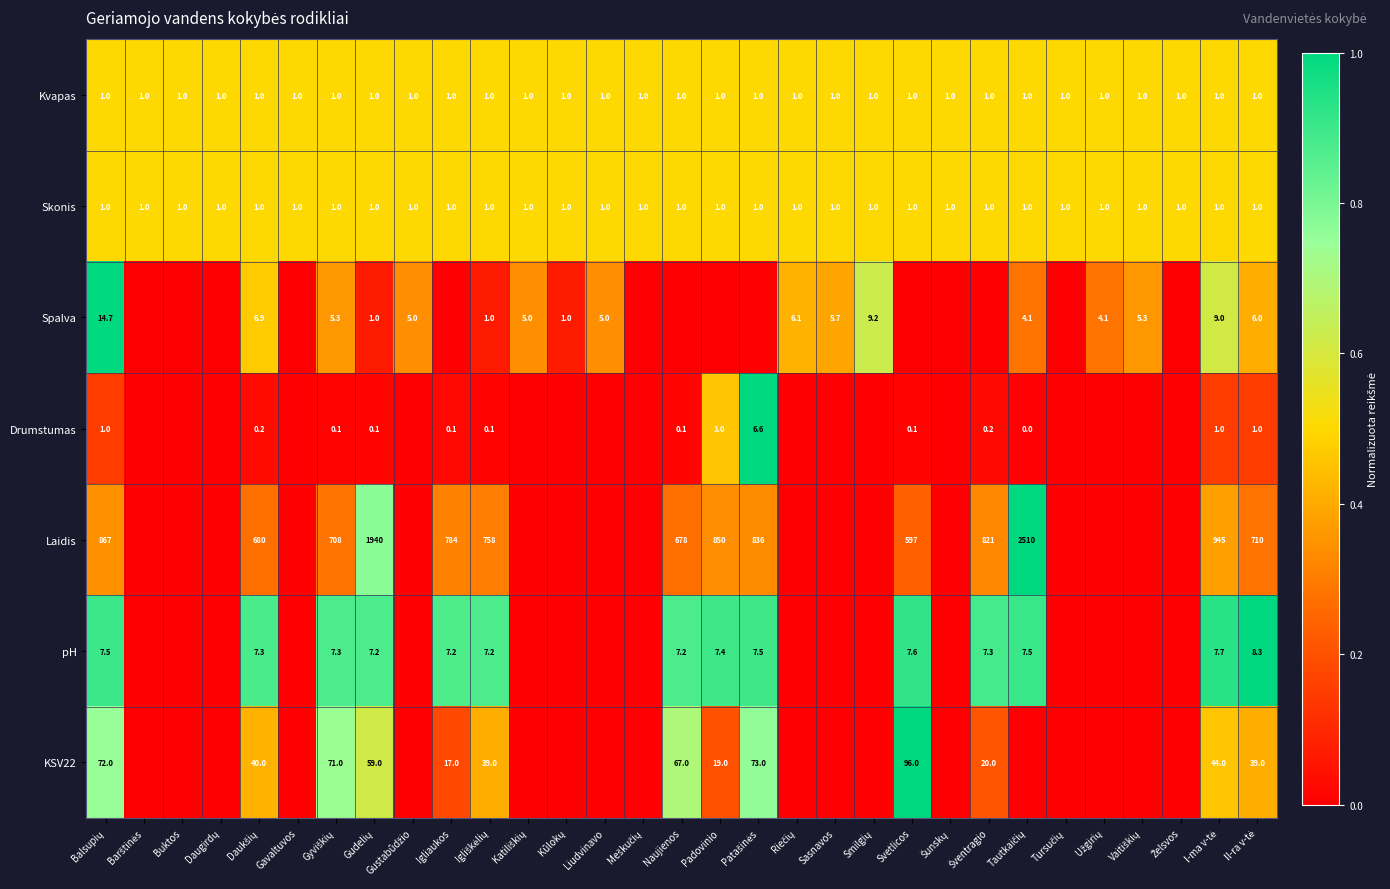

What is the average value of the Kvapas series?

1.0